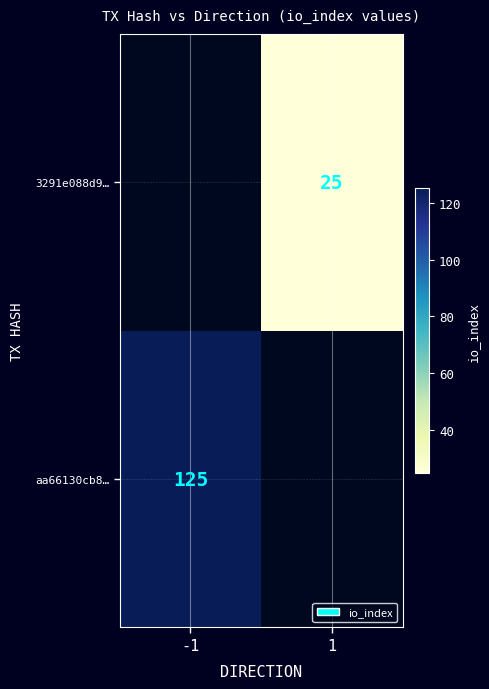

The value of 3291e088d9… at 1 is 25. True or false?

True